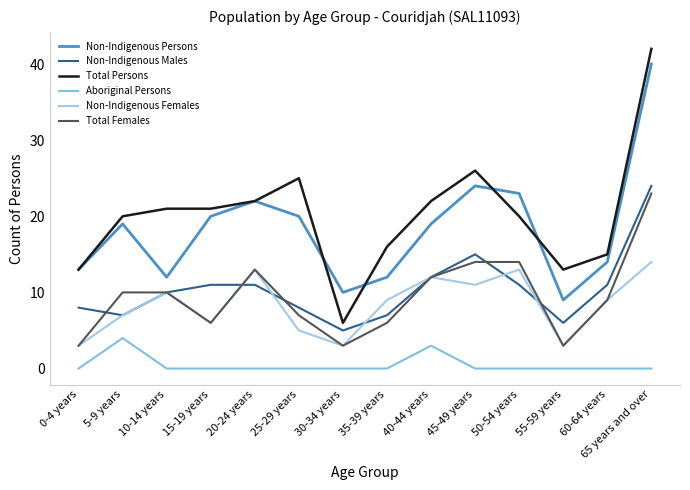

How many interior local peaks does the Non-Indigenous Persons series have?

3